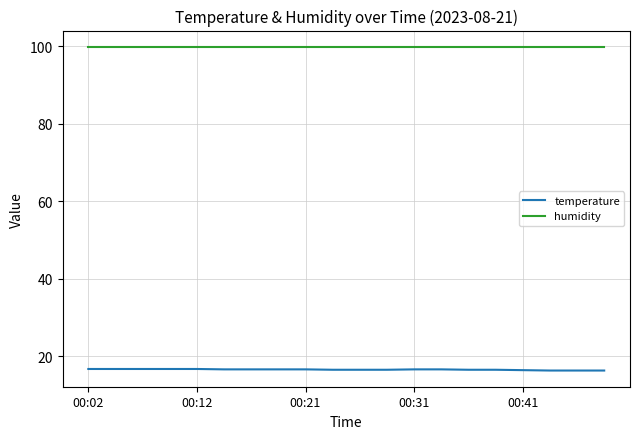

What is the minimum value for temperature?

16.3